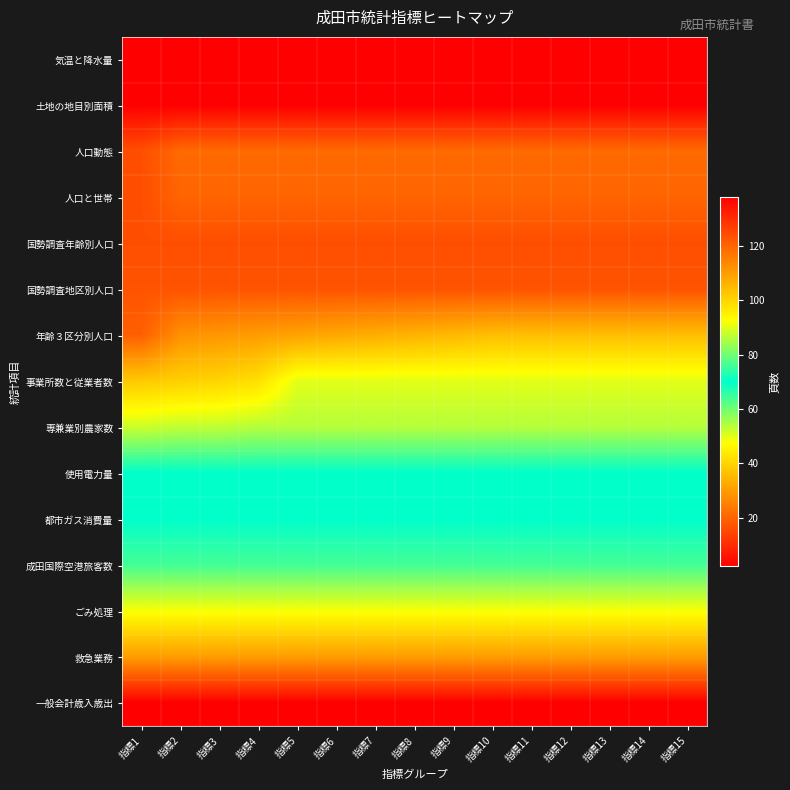

Reading left to right, extract all data points from this chart.

気温と降水量: 指標1=2	指標2=2	指標3=2	指標4=2	指標5=2	指標6=2	指標7=2	指標8=2	指標9=2	指標10=2	指標11=2	指標12=2	指標13=2	指標14=2	指標15=2
土地の地目別面積: 指標1=2	指標2=2	指標3=2	指標4=2	指標5=2	指標6=2	指標7=2	指標8=2	指標9=2	指標10=2	指標11=2	指標12=2	指標13=2	指標14=2	指標15=2
人口動態: 指標1=16	指標2=21	指標3=21	指標4=21	指標5=21	指標6=21	指標7=21	指標8=21	指標9=21	指標10=21	指標11=21	指標12=21	指標13=21	指標14=21	指標15=21
人口と世帯: 指標1=16	指標2=20	指標3=20	指標4=20	指標5=20	指標6=20	指標7=20	指標8=20	指標9=20	指標10=20	指標11=20	指標12=20	指標13=20	指標14=20	指標15=20
国勢調査年齢別人口: 指標1=16	指標2=16	指標3=16	指標4=16	指標5=16	指標6=16	指標7=16	指標8=16	指標9=16	指標10=16	指標11=16	指標12=16	指標13=16	指標14=16	指標15=16
国勢調査地区別人口: 指標1=17	指標2=17	指標3=17	指標4=17	指標5=17	指標6=17	指標7=17	指標8=17	指標9=17	指標10=17	指標11=17	指標12=17	指標13=17	指標14=17	指標15=17
年齢３区分別人口: 指標1=19	指標2=28	指標3=29	指標4=30	指標5=31	指標6=32	指標7=33	指標8=34	指標9=35	指標10=36	指標11=36	指標12=36	指標13=36	指標14=36	指標15=36
事業所数と従業者数: 指標1=38	指標2=39	指標3=40	指標4=42	指標5=50	指標6=50	指標7=50	指標8=50	指標9=50	指標10=50	指標11=50	指標12=50	指標13=50	指標14=50	指標15=50
専兼業別農家数: 指標1=52	指標2=53	指標3=53	指標4=54	指標5=54	指標6=54	指標7=54	指標8=54	指標9=54	指標10=54	指標11=54	指標12=54	指標13=54	指標14=54	指標15=54
使用電力量: 指標1=70	指標2=70	指標3=70	指標4=70	指標5=70	指標6=70	指標7=70	指標8=70	指標9=70	指標10=70	指標11=70	指標12=70	指標13=70	指標14=70	指標15=70
都市ガス消費量: 指標1=70	指標2=70	指標3=70	指標4=70	指標5=70	指標6=70	指標7=70	指標8=70	指標9=70	指標10=70	指標11=70	指標12=70	指標13=70	指標14=70	指標15=70
成田国際空港旅客数: 指標1=76	指標2=76	指標3=76	指標4=76	指標5=76	指標6=76	指標7=76	指標8=76	指標9=76	指標10=76	指標11=76	指標12=76	指標13=76	指標14=76	指標15=76
ごみ処理: 指標1=92	指標2=92	指標3=92	指標4=92	指標5=92	指標6=92	指標7=92	指標8=92	指標9=92	指標10=92	指標11=92	指標12=92	指標13=92	指標14=92	指標15=92
救急業務: 指標1=110	指標2=110	指標3=110	指標4=110	指標5=110	指標6=110	指標7=110	指標8=110	指標9=110	指標10=110	指標11=110	指標12=110	指標13=110	指標14=110	指標15=110
一般会計歳入歳出: 指標1=138	指標2=138	指標3=138	指標4=138	指標5=138	指標6=138	指標7=138	指標8=138	指標9=138	指標10=138	指標11=138	指標12=138	指標13=138	指標14=138	指標15=138